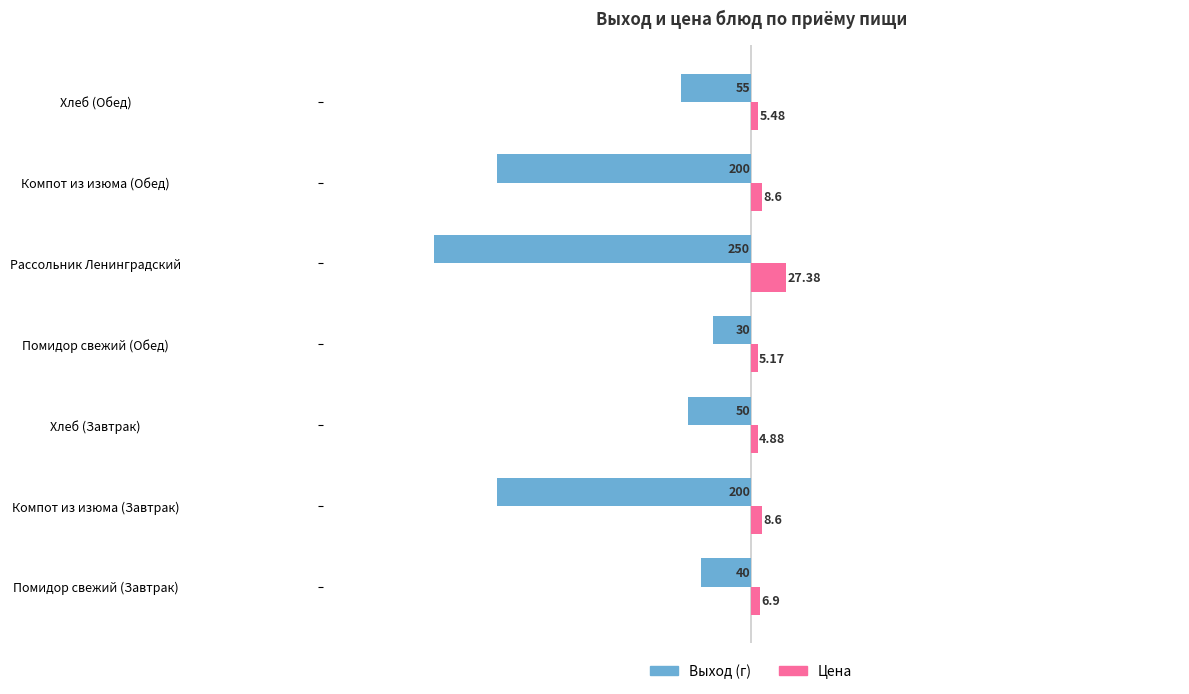

Which series has the widest spread of values?

Выход (г)